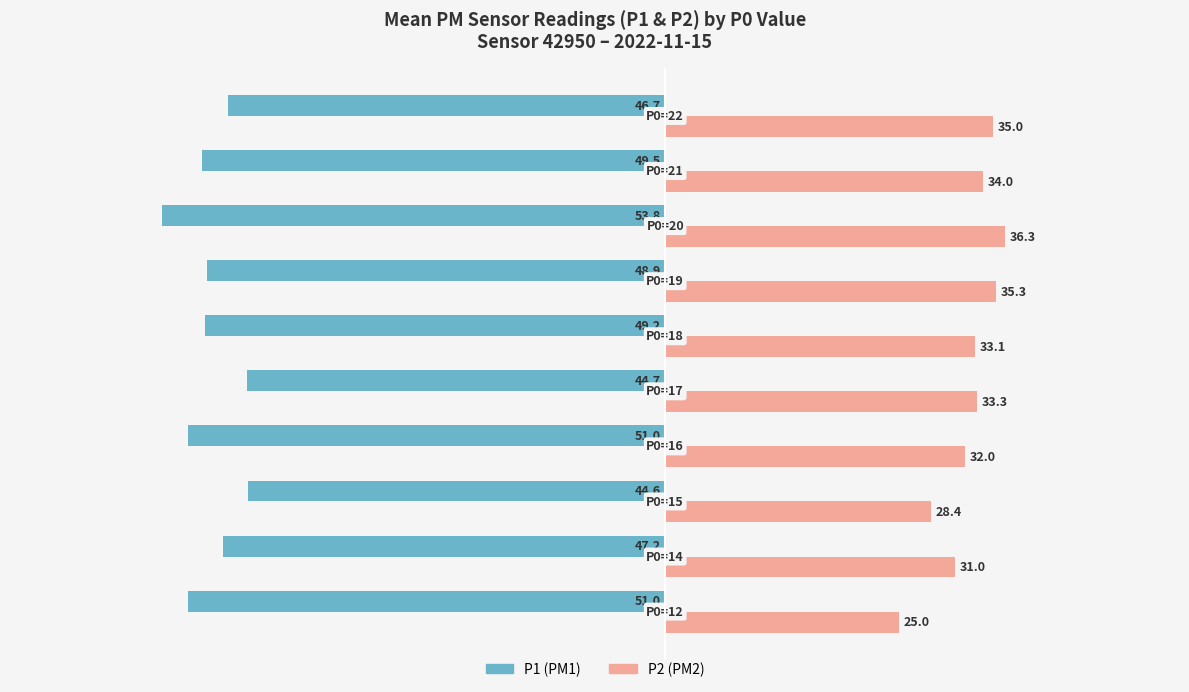

Rank the series by their average value, from highest to lowest.

P2 (PM2), P1 (PM1)